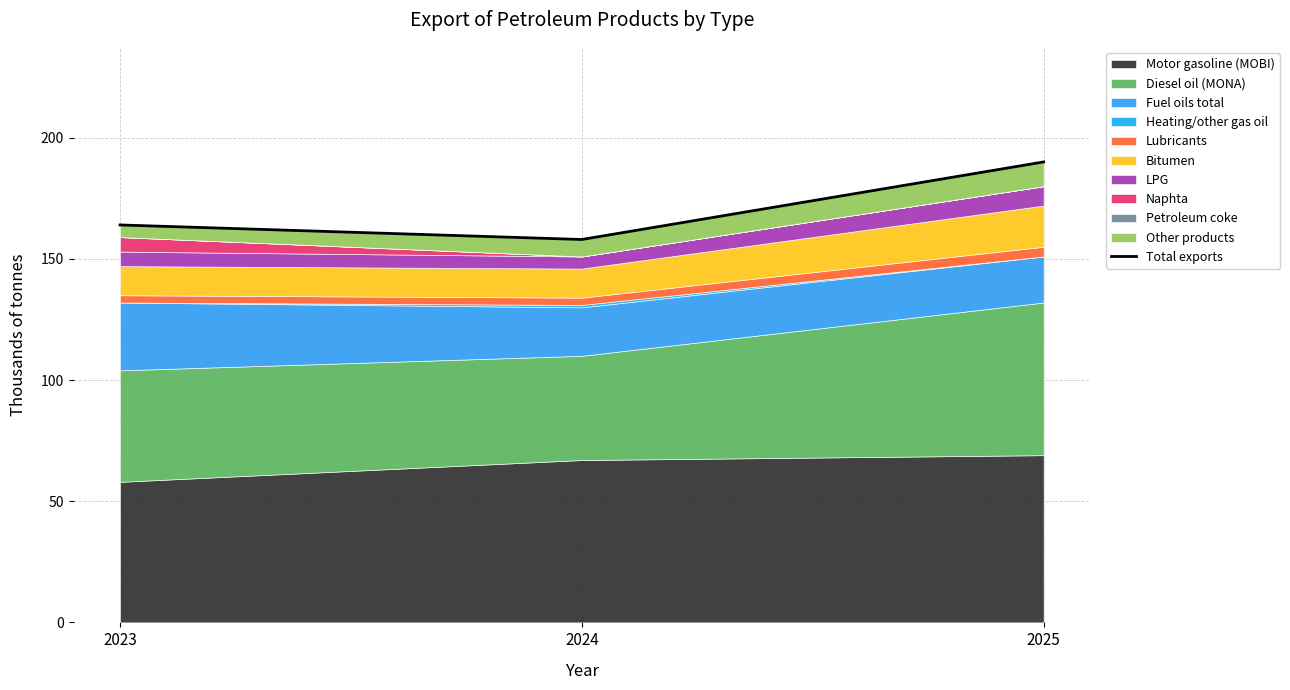

Count the number of values greater than 164.

1